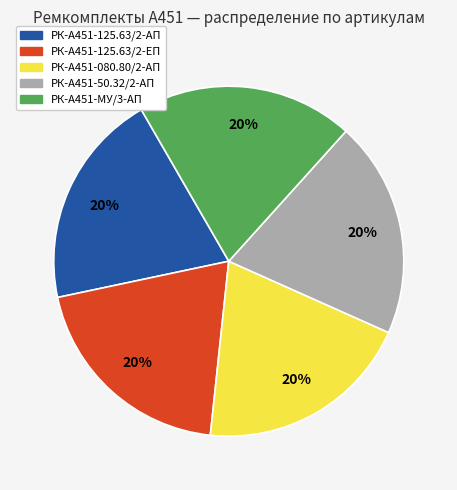

What percentage is the РК-А451-МУ/3-АП slice, to the nearest percent?

20%